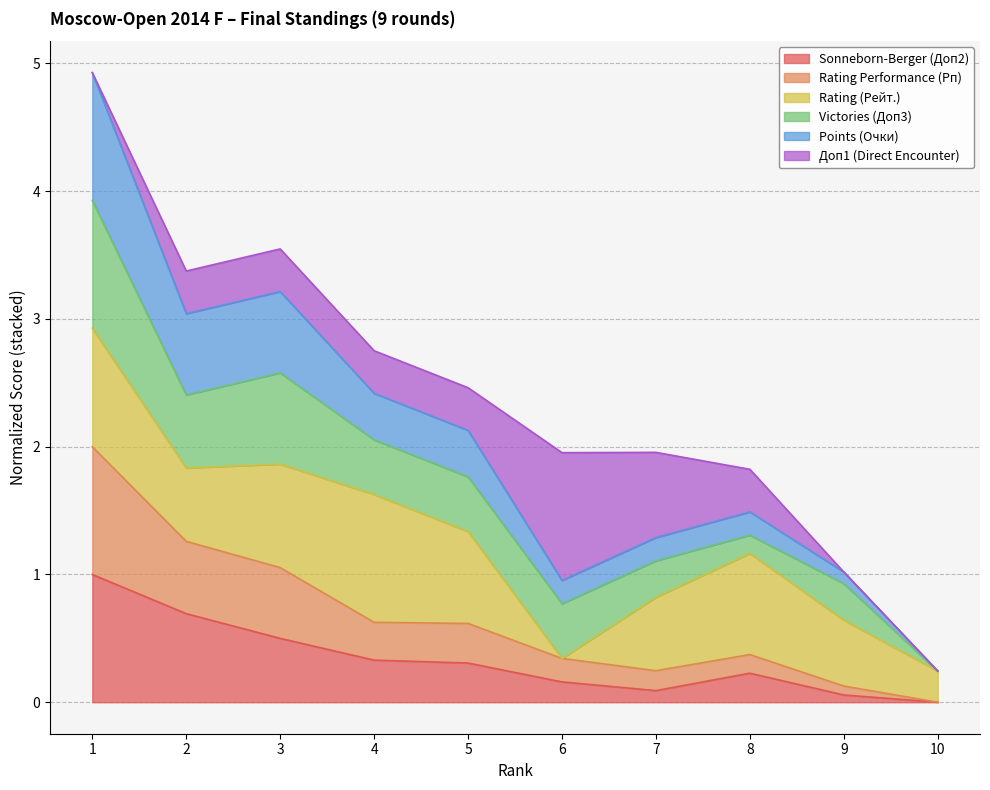

True or false: Rating Performance (Рп) has a value of 1.2 at 1.

False